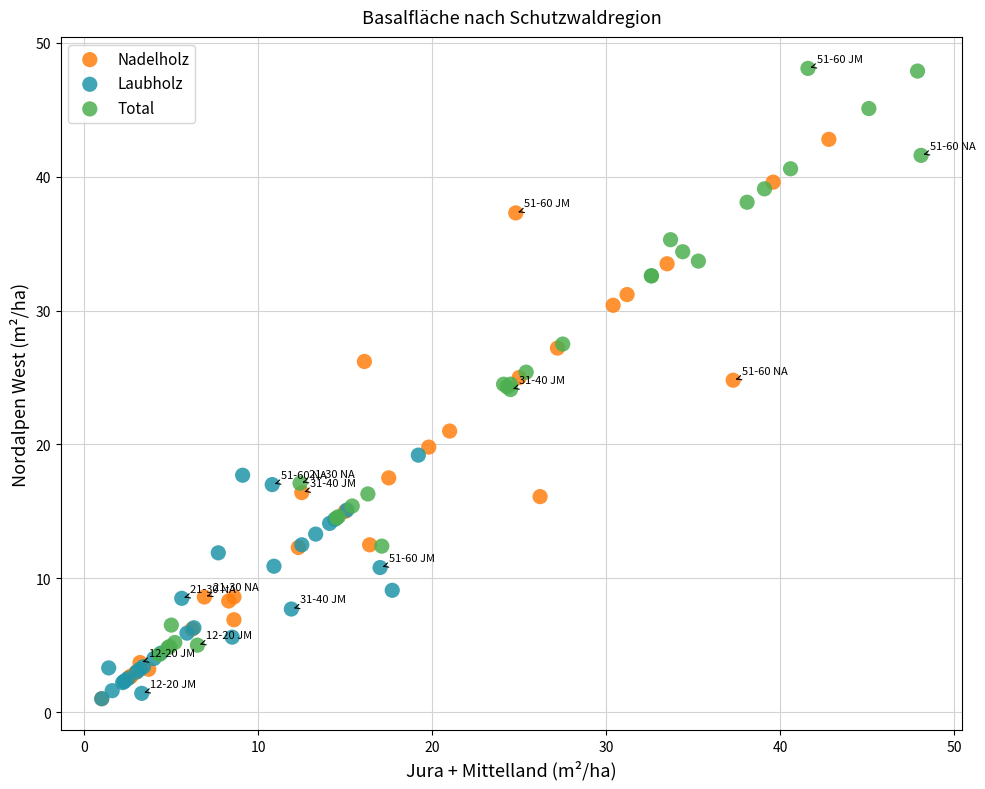

Which series has the largest Y range (max minus min)?

Total